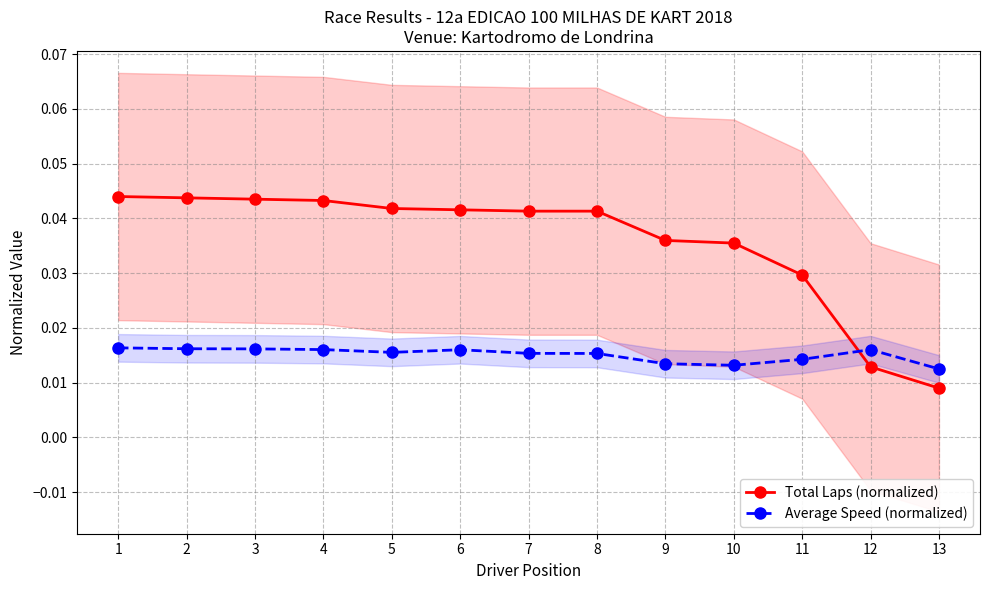

List the series in order of their peak value, highest first.

Total Laps (normalized), Average Speed (normalized)